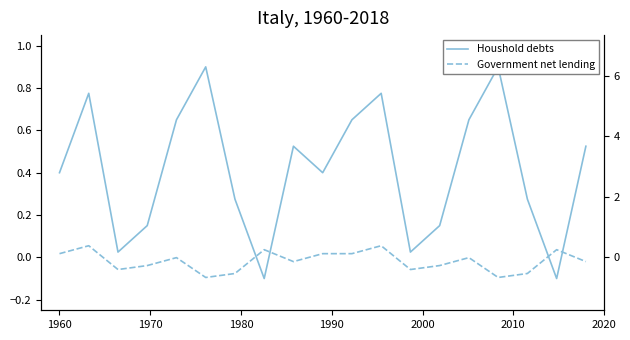

Which series ends up on top after the final intersection of Government net lending and Houshold debts?

Houshold debts